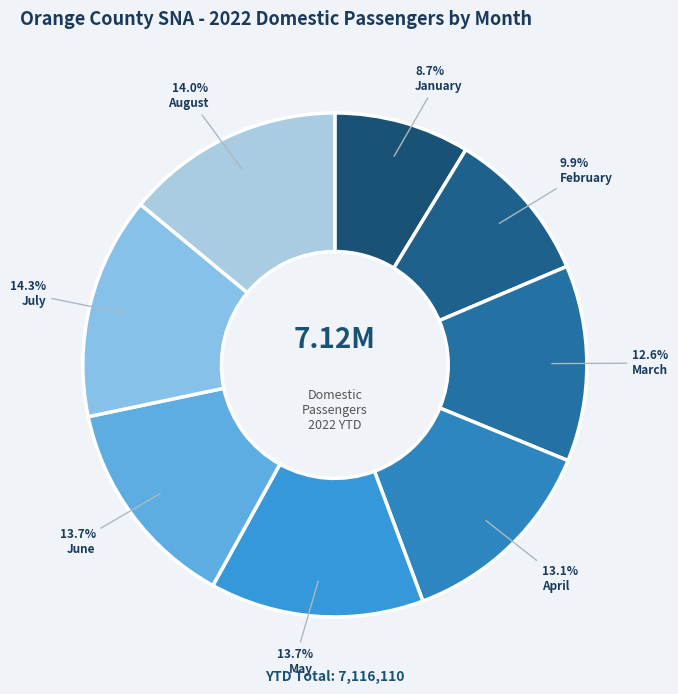

To the nearest percent, what is the average slice percentage?

12%